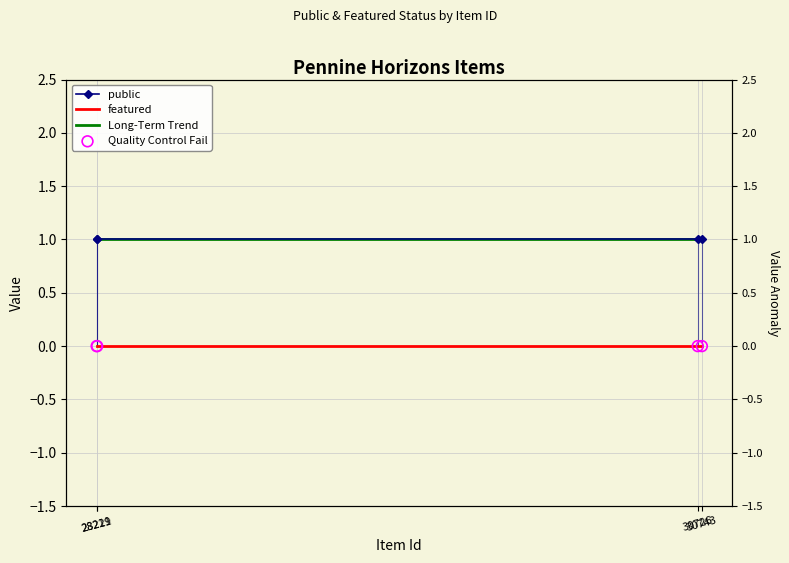

At which category is the sum across all series the highest?

30743